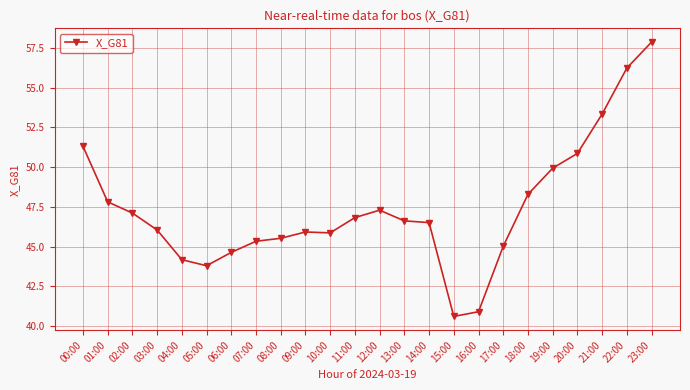

Does the chart display data point markers on the line(s)?

Yes